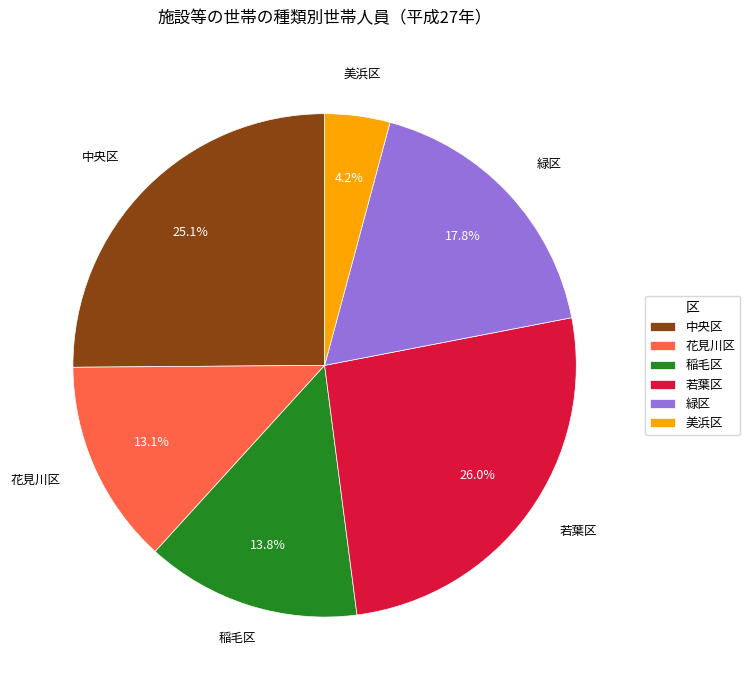

To the nearest percent, what is the combined percentage of 中央区 and 緑区?

43%